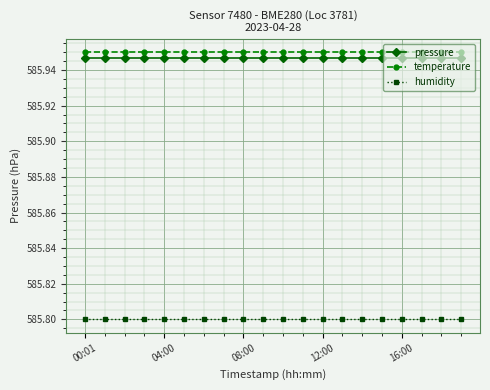

What is the value of the humidity point at the 19th from the left?

585.8